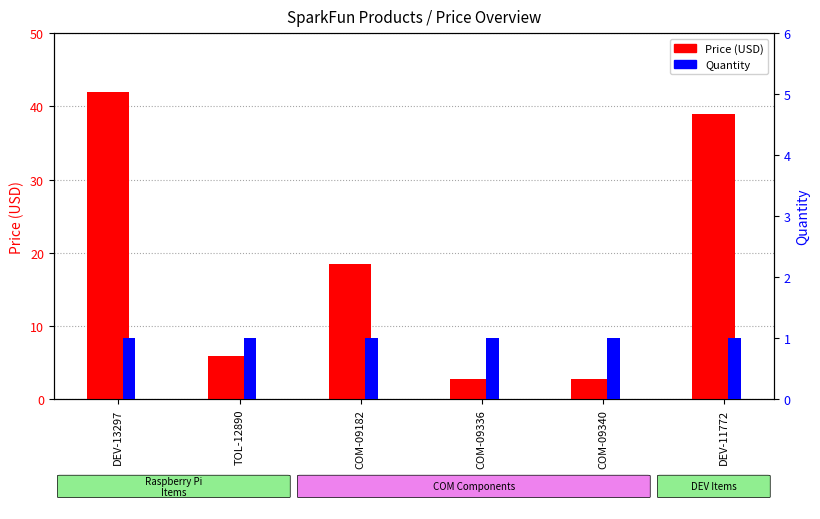

Rank the categories by Quantity value from highest to lowest.

DEV-13297, TOL-12890, COM-09182, COM-09336, COM-09340, DEV-11772